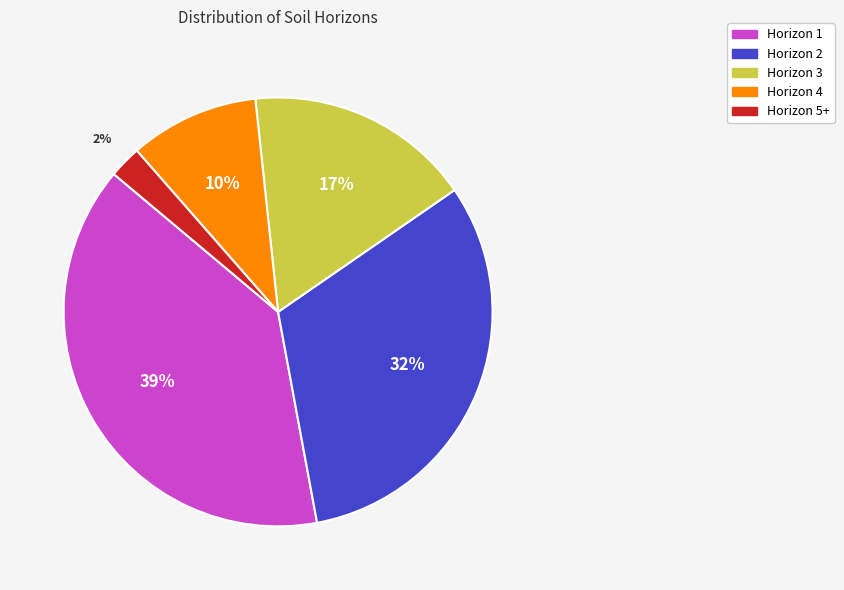

The Horizon 3 slice represents 7% of the pie. True or false?

False